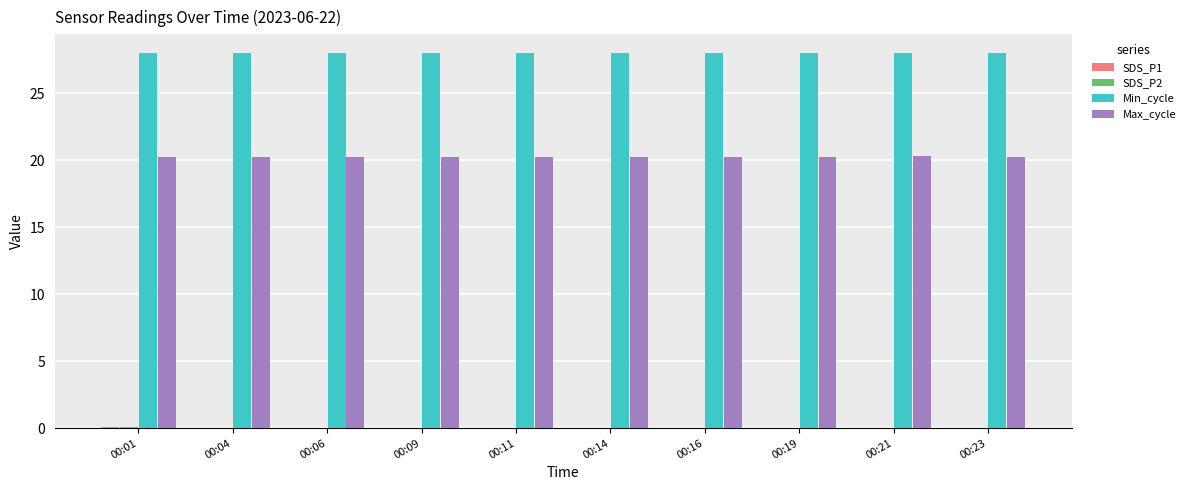

What is the spread (max minus min) of values at 00:11?

28.0